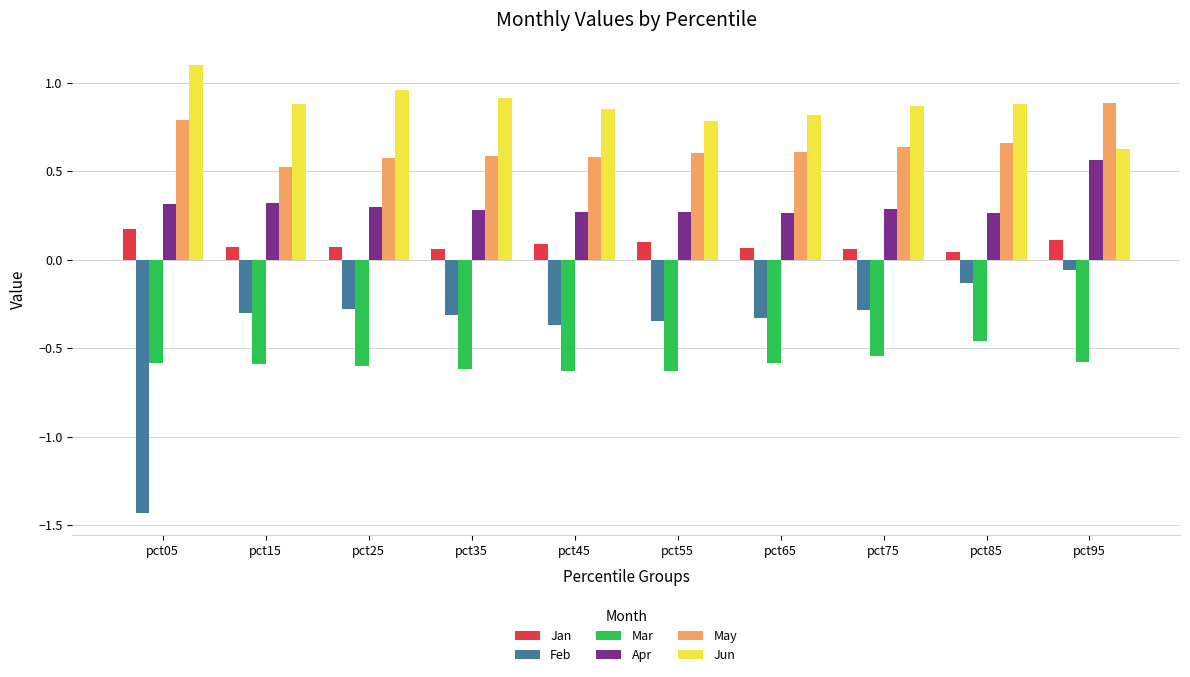

The Apr series shows 0.3 at pct55. True or false?

True